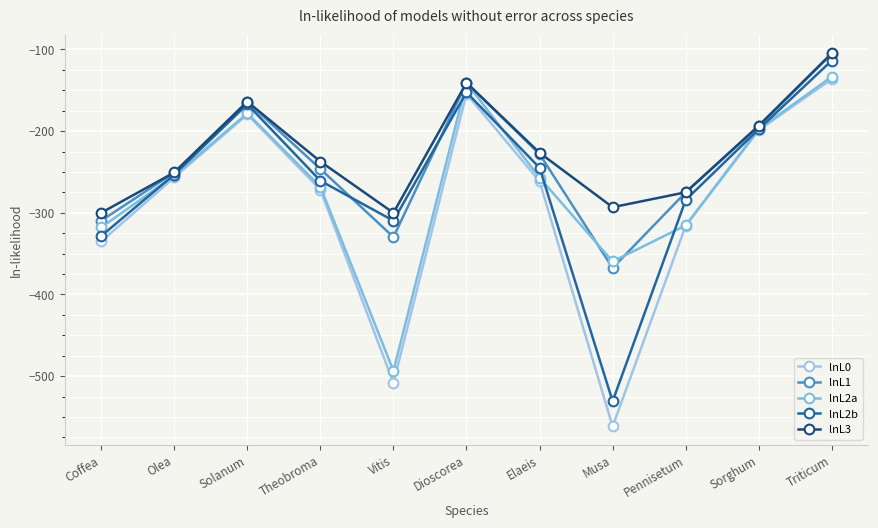

Which category has the lowest value in the lnL0 series?

Musa